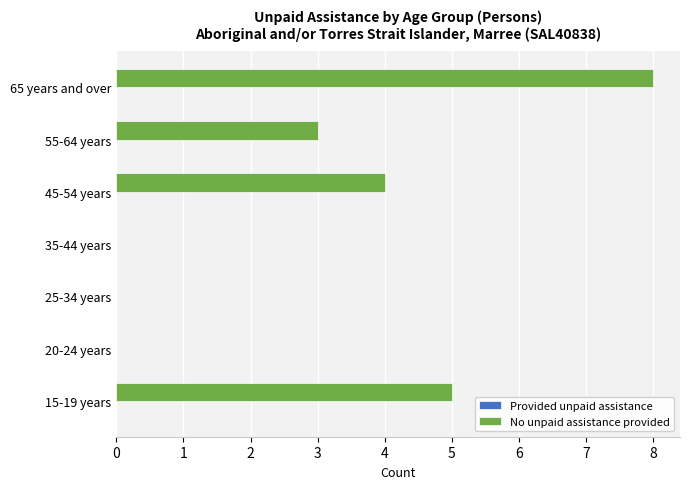

Are the bars horizontal?

Yes